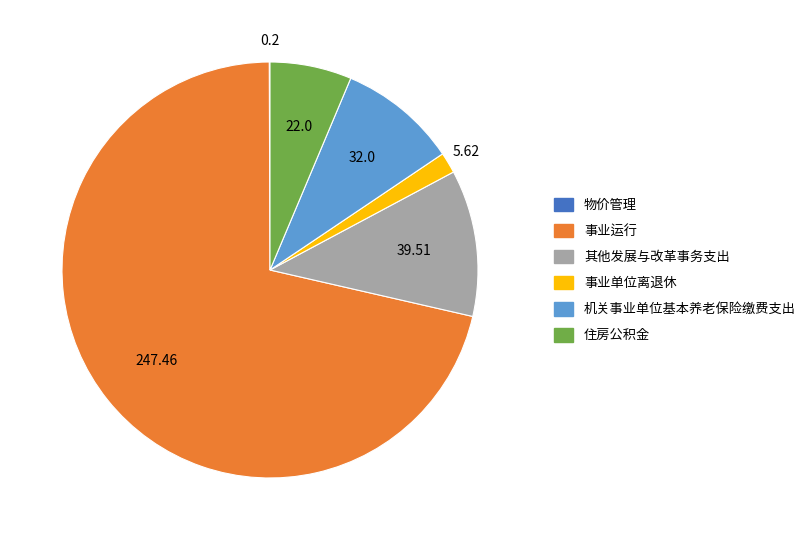

What is the largest slice in the pie chart?

事业运行